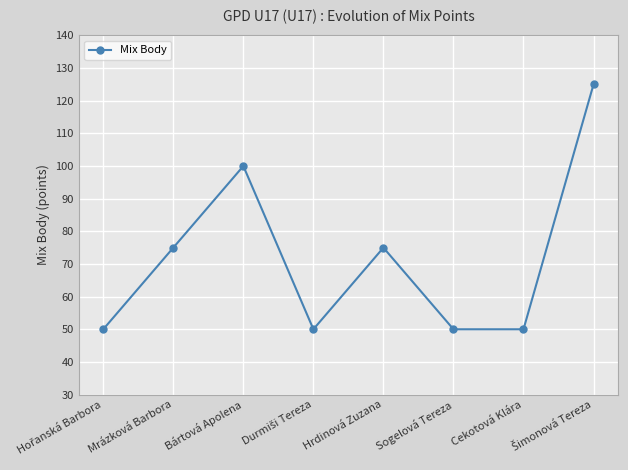

Is it true that the value at Sogelová Tereza is 50?

True